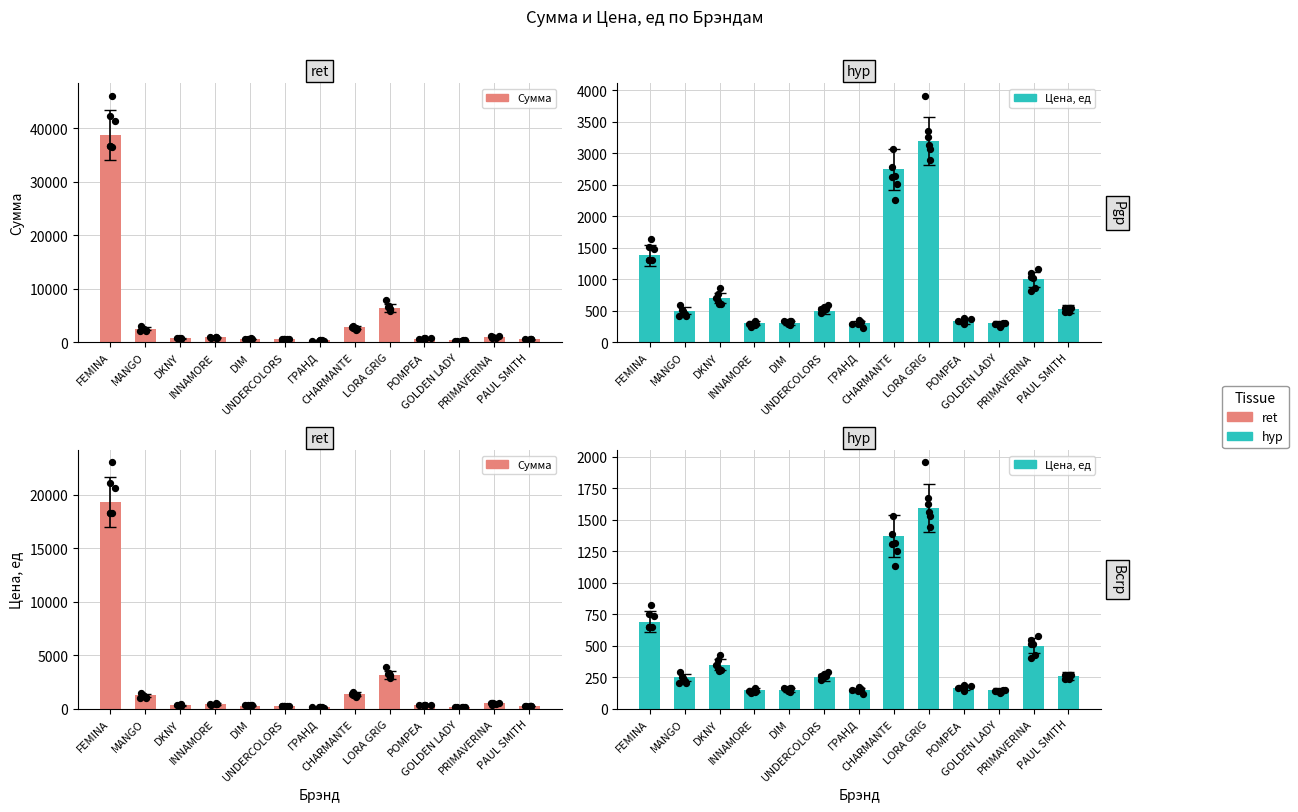

Which series has the widest spread of Y values?

Сумма